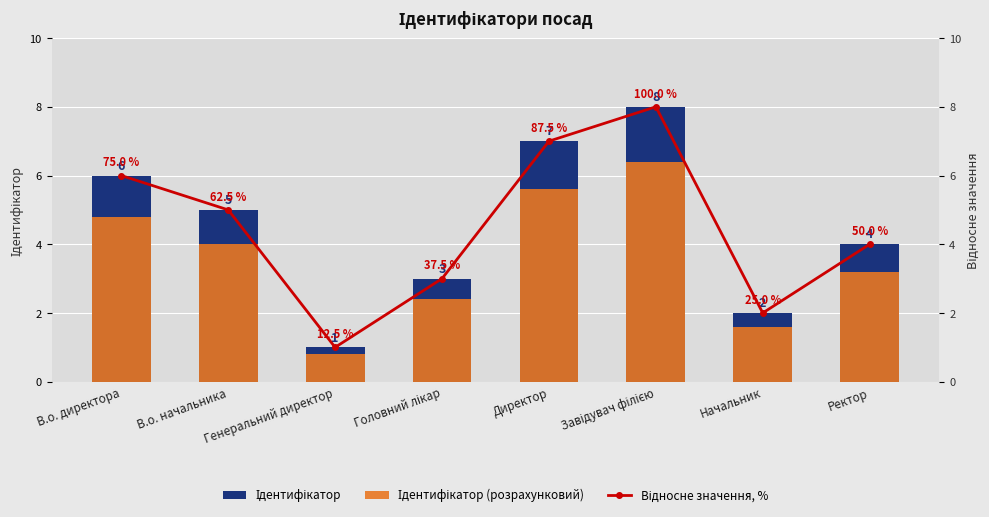

What is the maximum value shown in the chart?

8.0